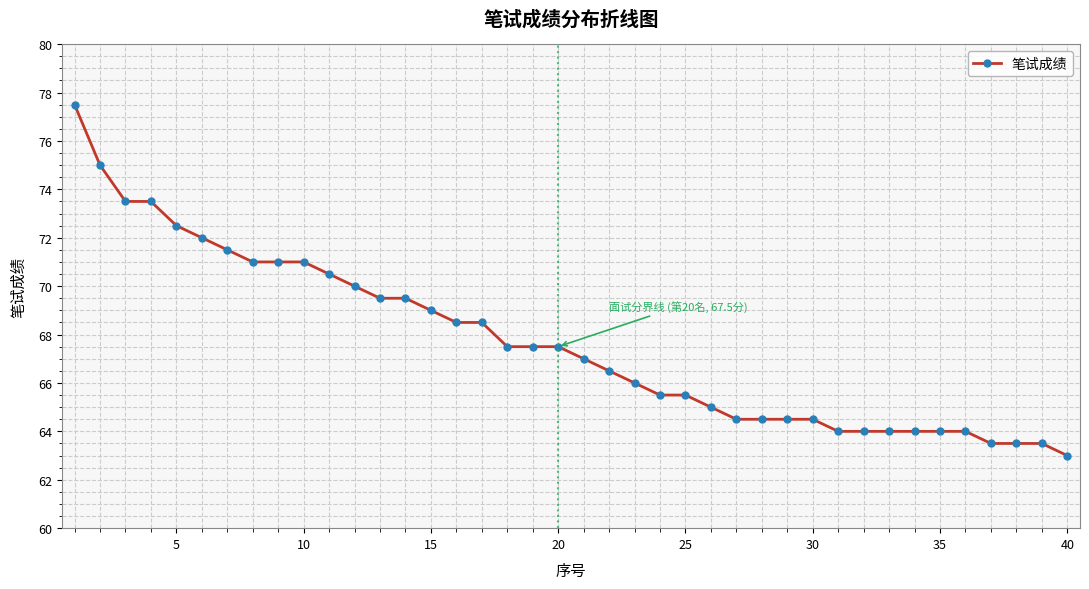

What is the value of the 3rd point from the left?

73.5